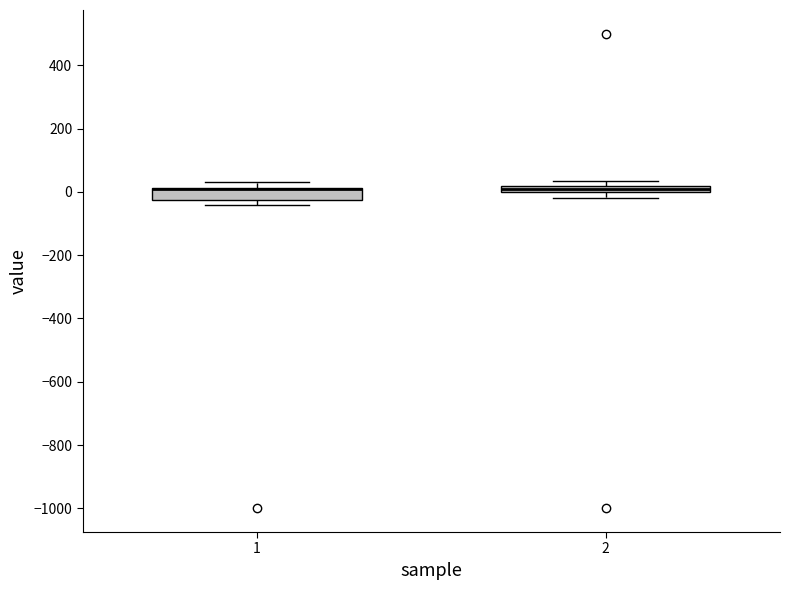

Where is the lower edge of the box at x = 2 on the y-axis? The values are not printed on the chart, so give them approximately, as read against the axis.

0